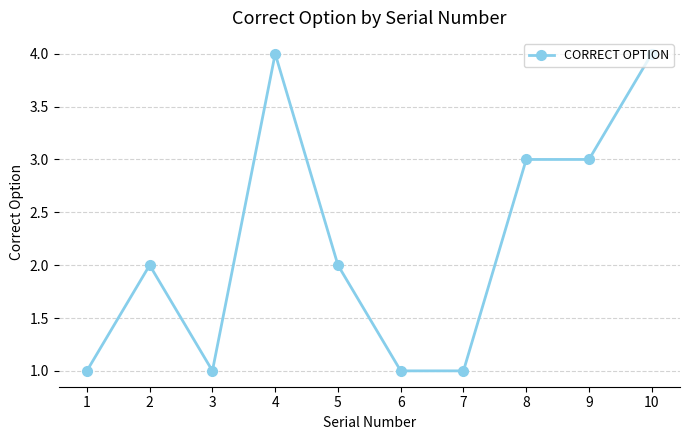

What is the maximum value shown in the chart?

4